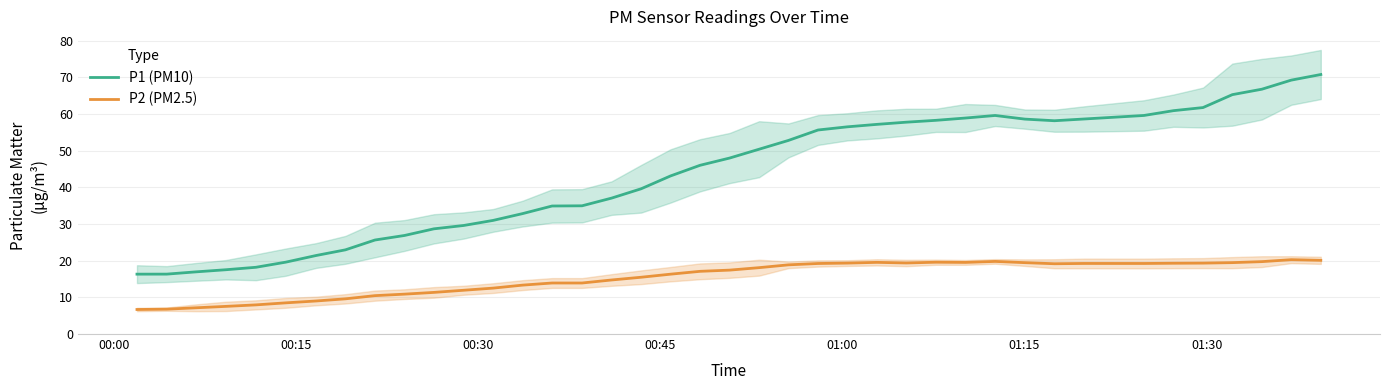

How many lines are shown in the chart?

2